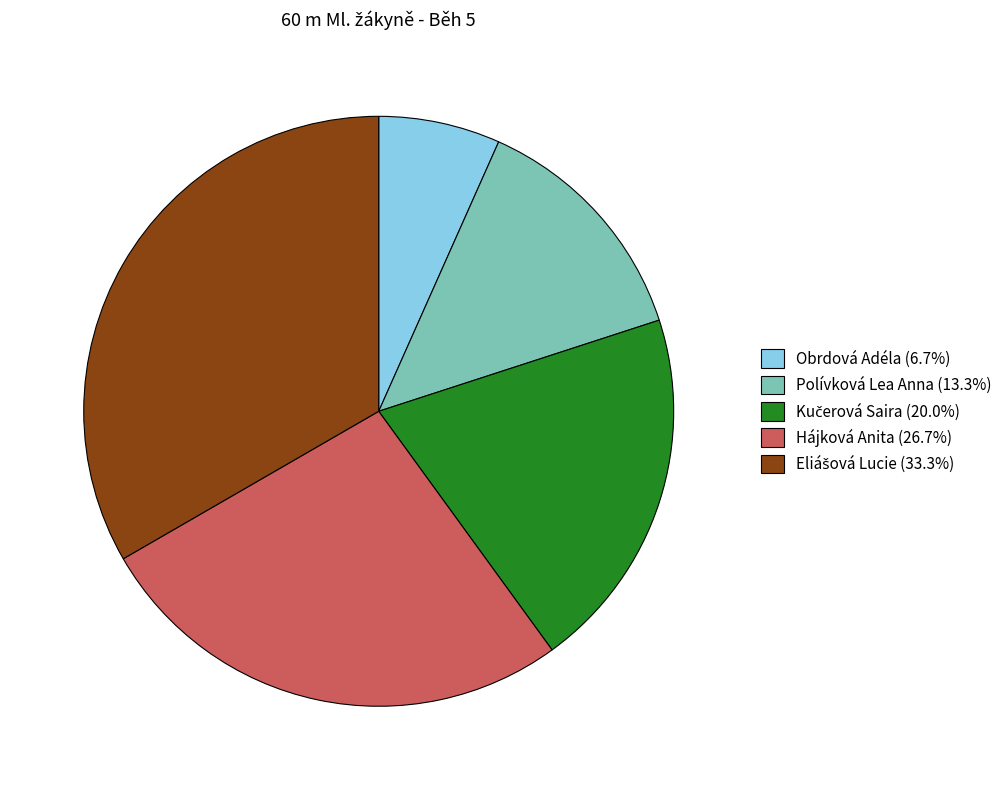

The Obrdová Adéla slice represents 7% of the pie. True or false?

True